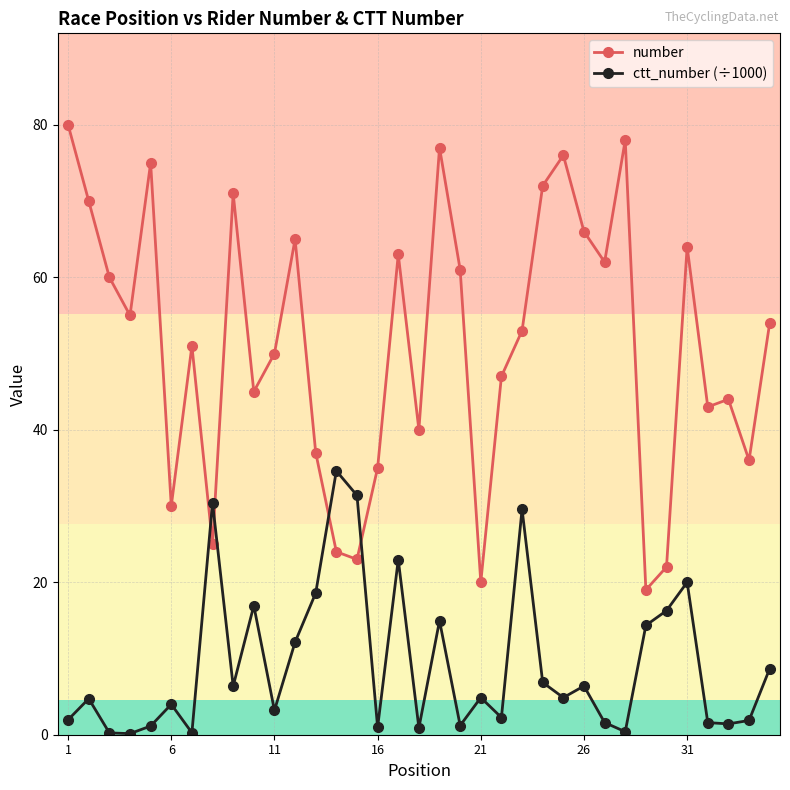

True or false: number and ctt_number (÷1000) intersect in this chart.

True